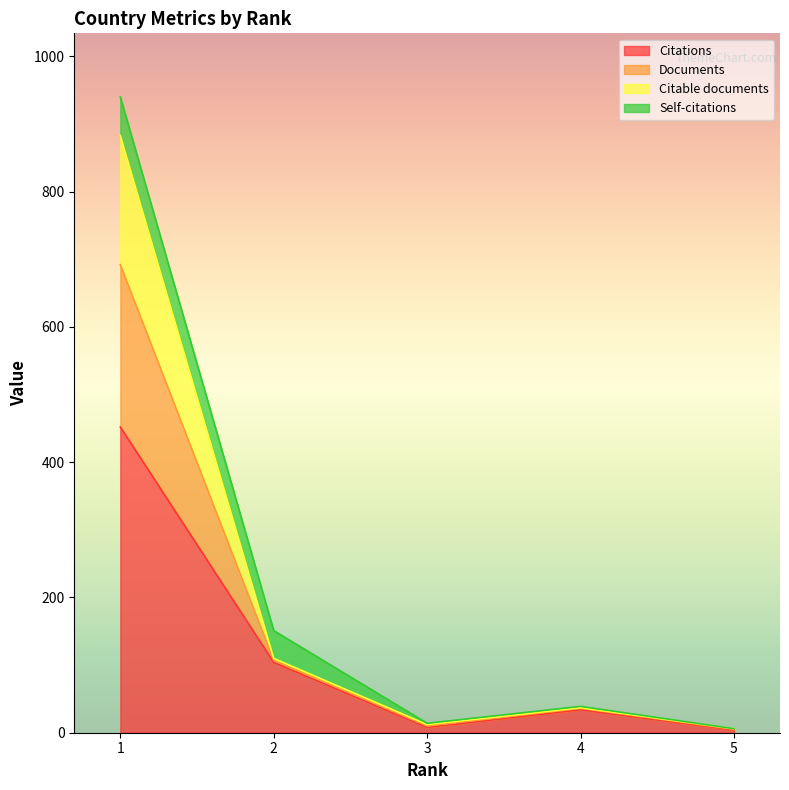

What is the maximum value for Citations?

452